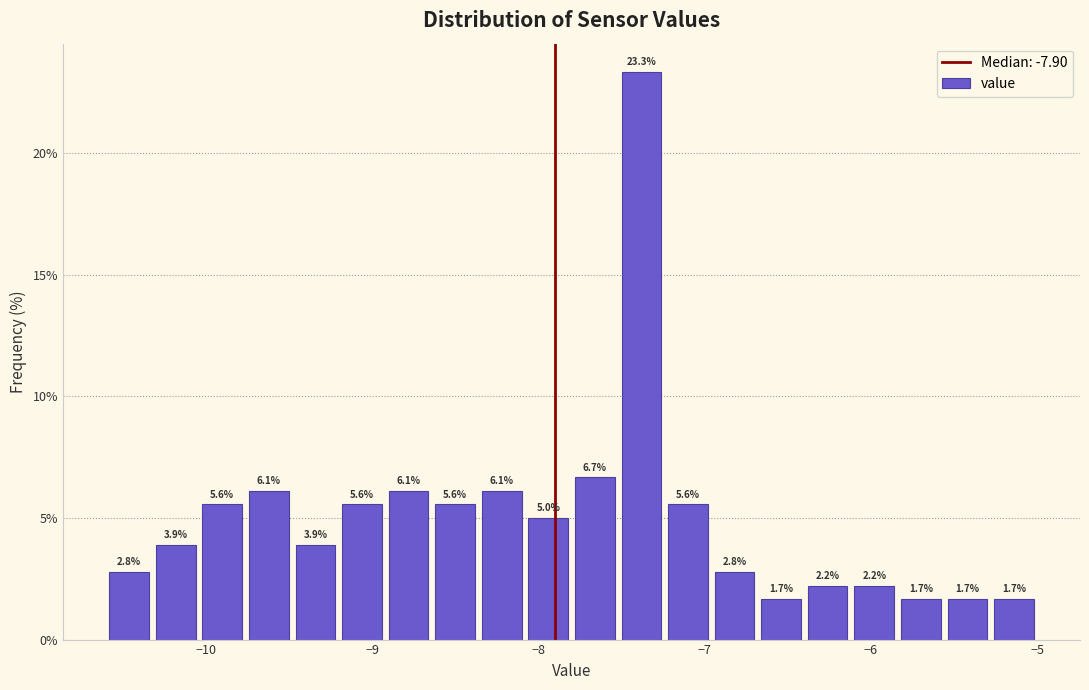

Around what value on the x-axis is the tallest bar? Give the approximate position of its centre, as read against the axis.

-7.4